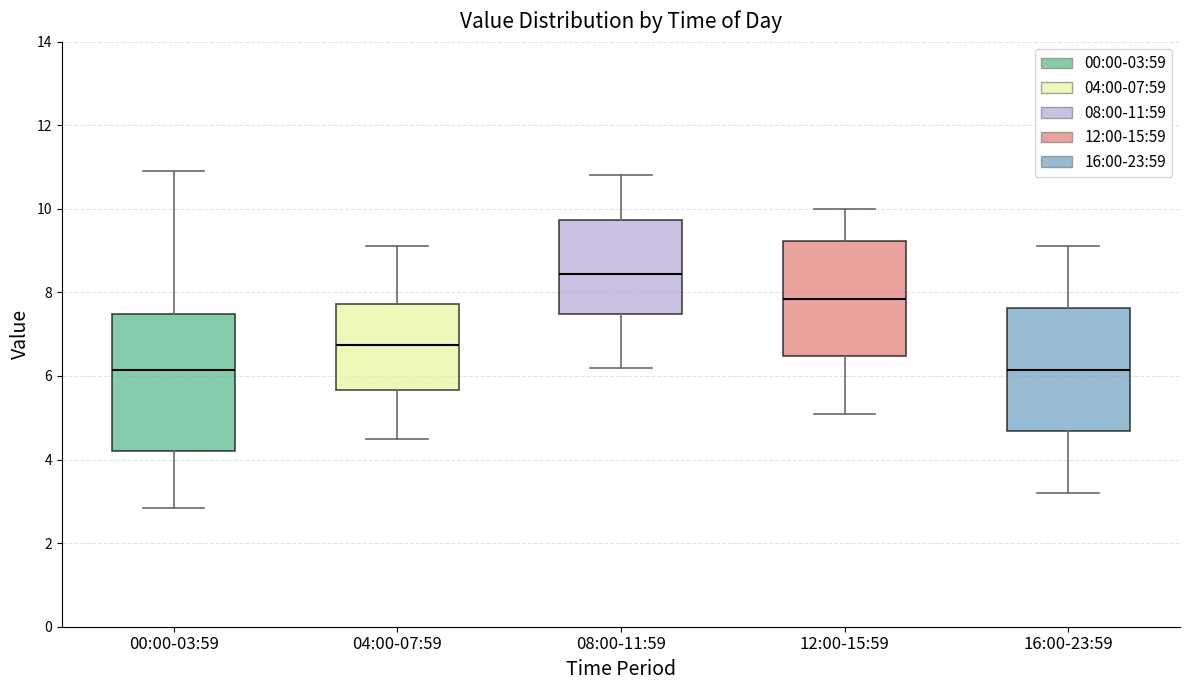

Where does the upper whisker of the box for 08:00-11:59 end on the y-axis? The values are not printed on the chart, so give them approximately, as read against the axis.

10.8